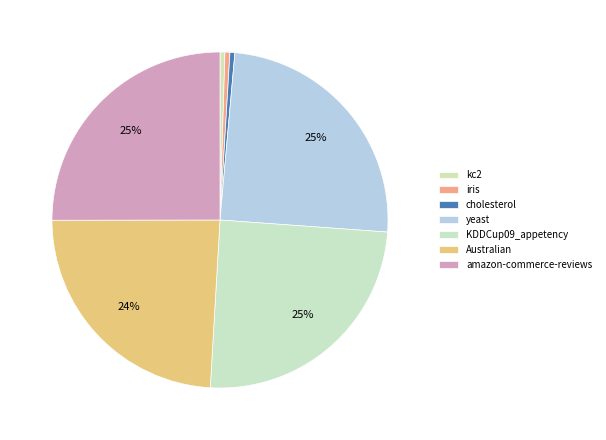

How many segments does this pie chart have?

7